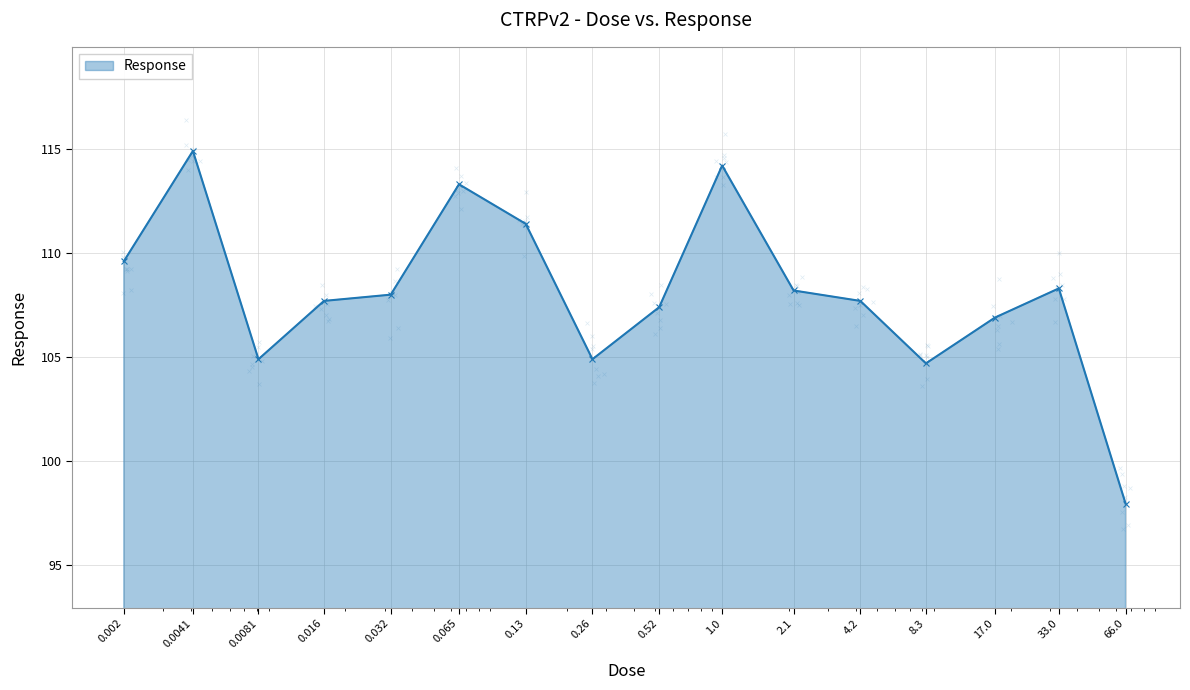

What is the change in value from 0.52 to 1.0?

+6.8